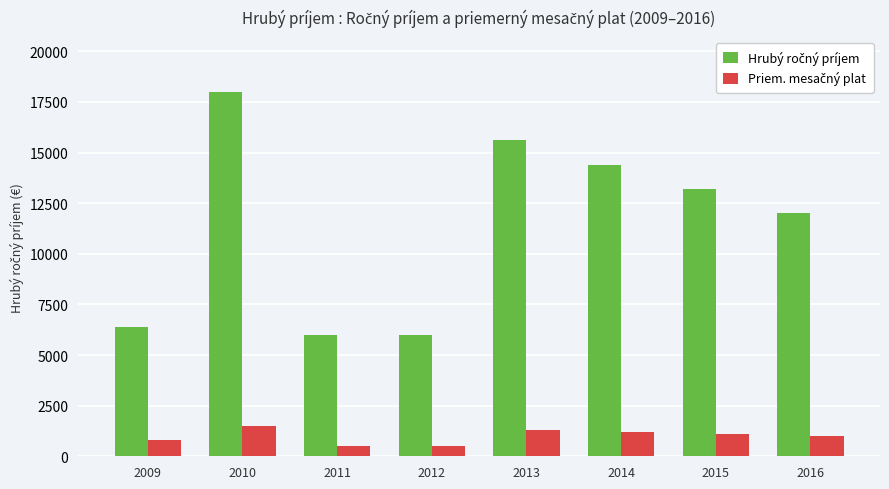

What is the spread (max minus min) of values at 2009?

5600